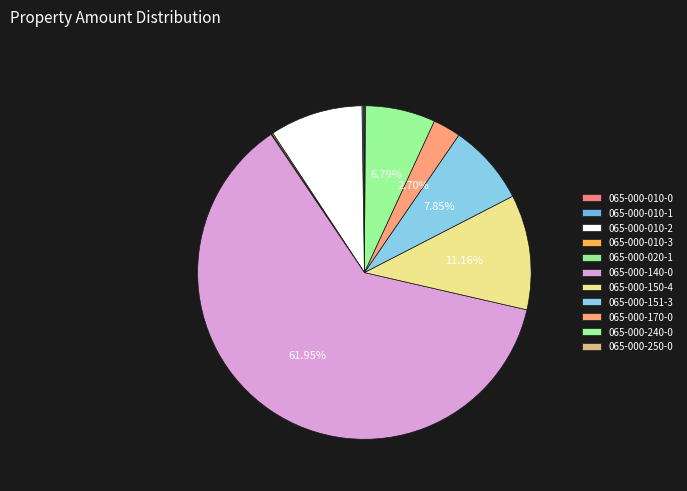

Count the number of slices in the pie.

11